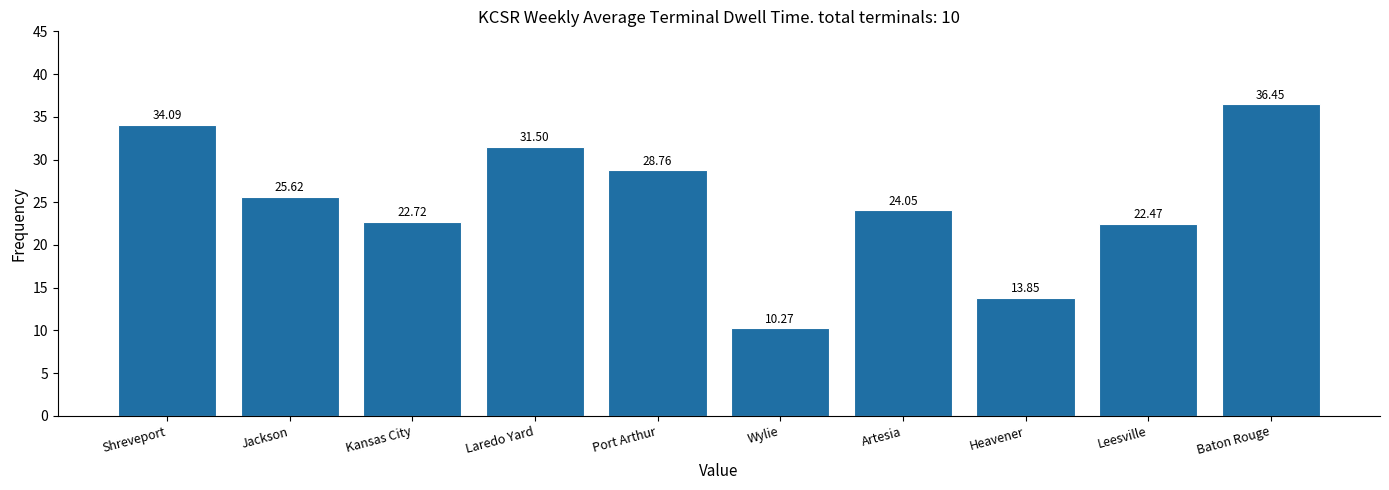

Which label corresponds to the largest value in the chart?

Baton Rouge